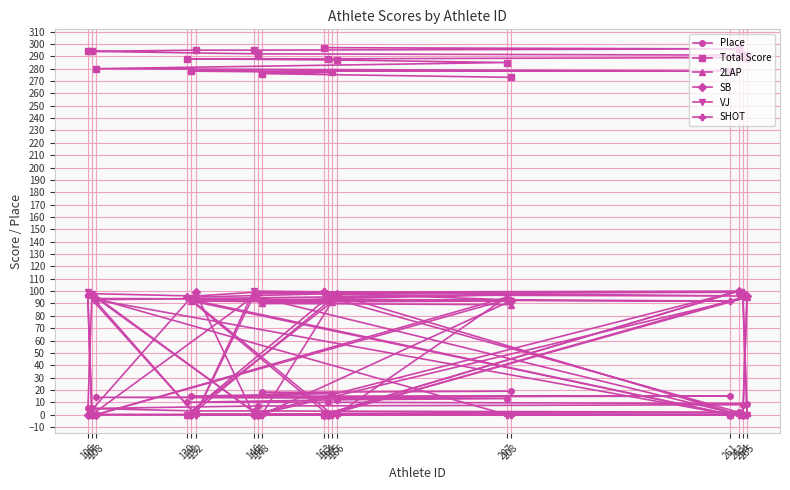

List the labels in order of SB value, largest first.

263, 132, 166, 107, 265, 130, 165, 207, 208, 148, 163, 146, 106, 147, 264, 164, 108, 261, 131